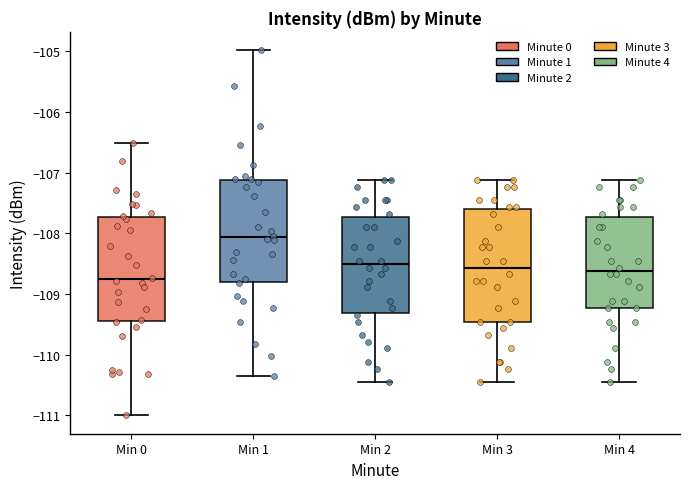

Comparing the boxes themselves (not the whiskers), which one is the tallest?

Min 3